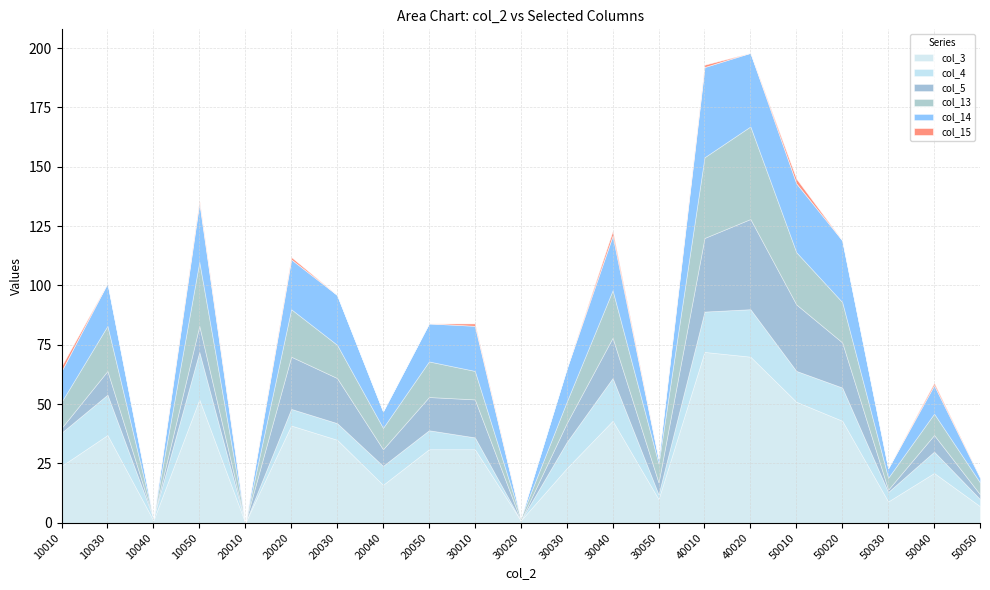

What are all the series names shown in the legend?

col_3, col_4, col_5, col_13, col_14, col_15